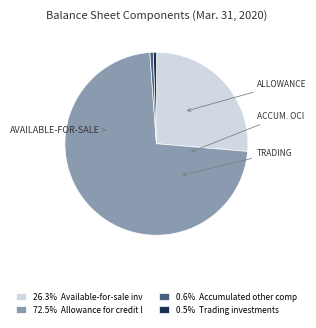

Is there a majority slice in this chart?

Yes